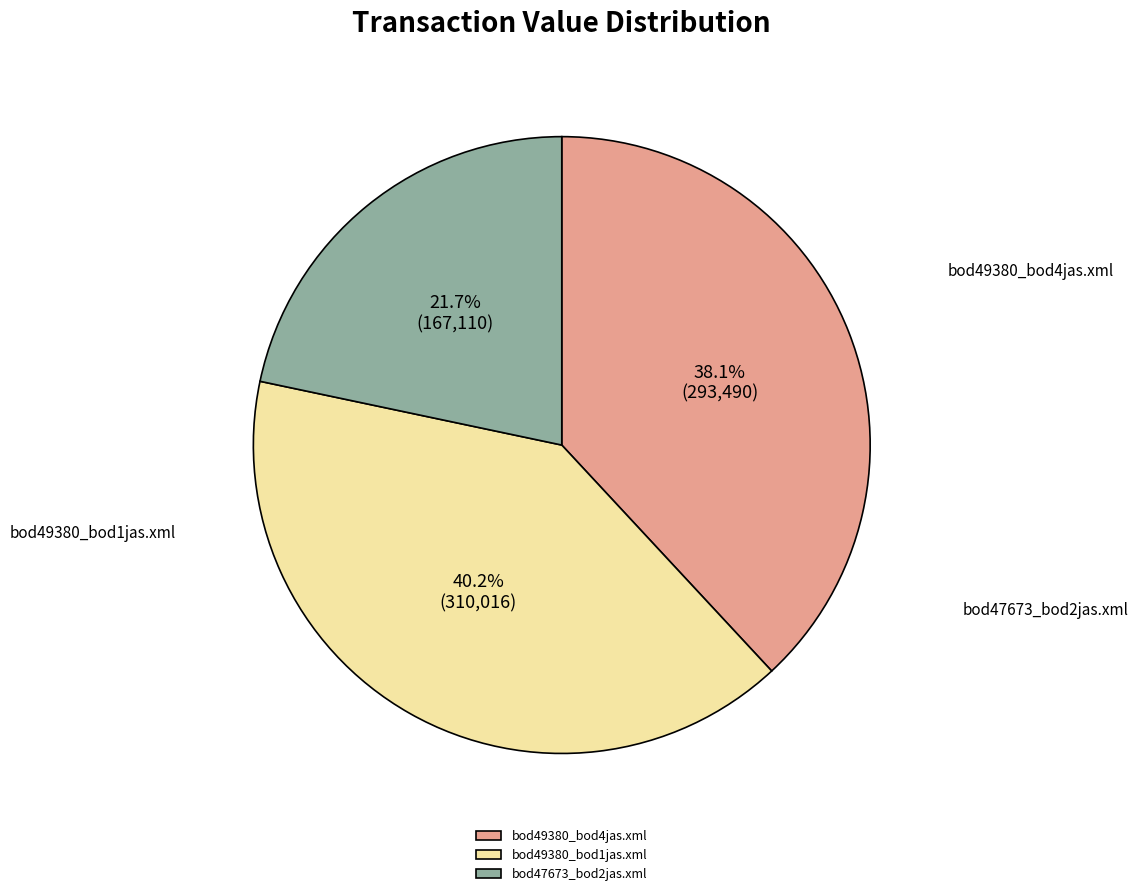

What is the largest slice in the pie chart?

bod49380_bod1jas.xml